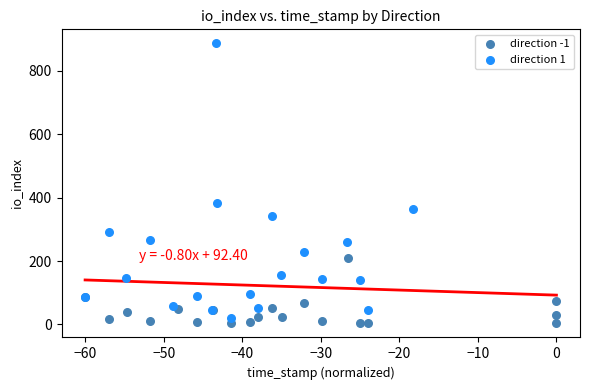

Which series has the largest Y range (max minus min)?

direction 1